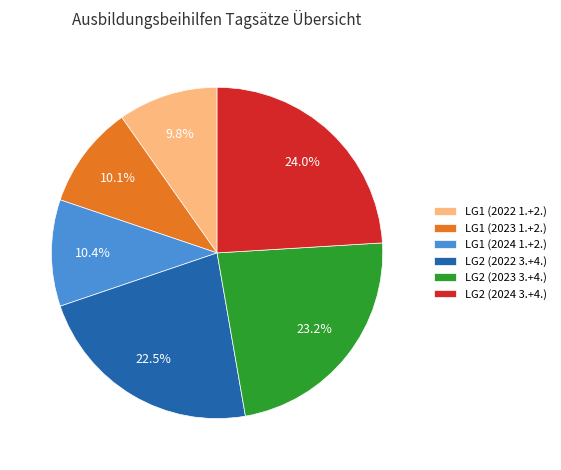

How many slices are in this pie chart?

6